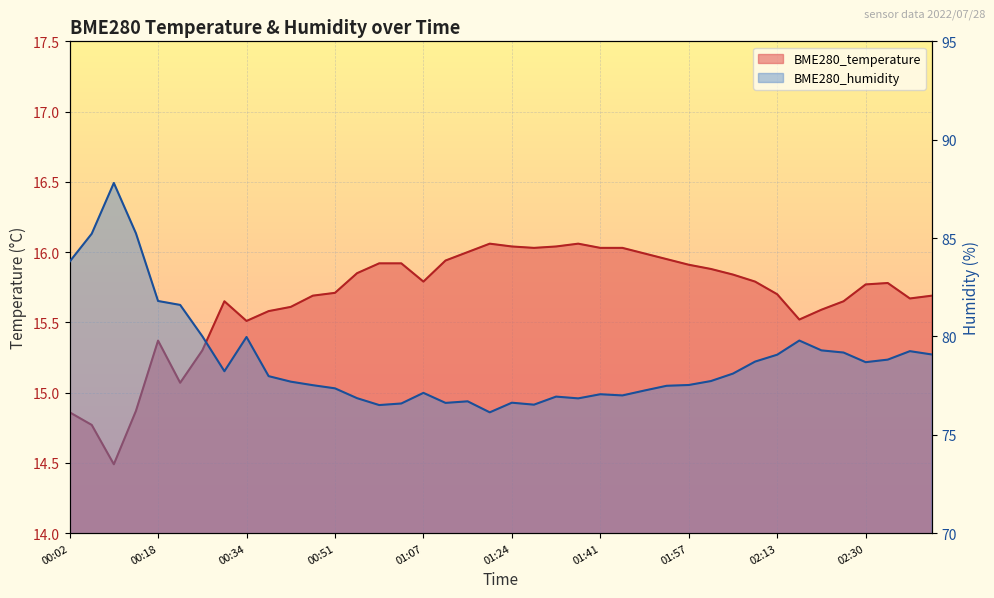

How many values in the BME280_temperature series exceed 15?

36